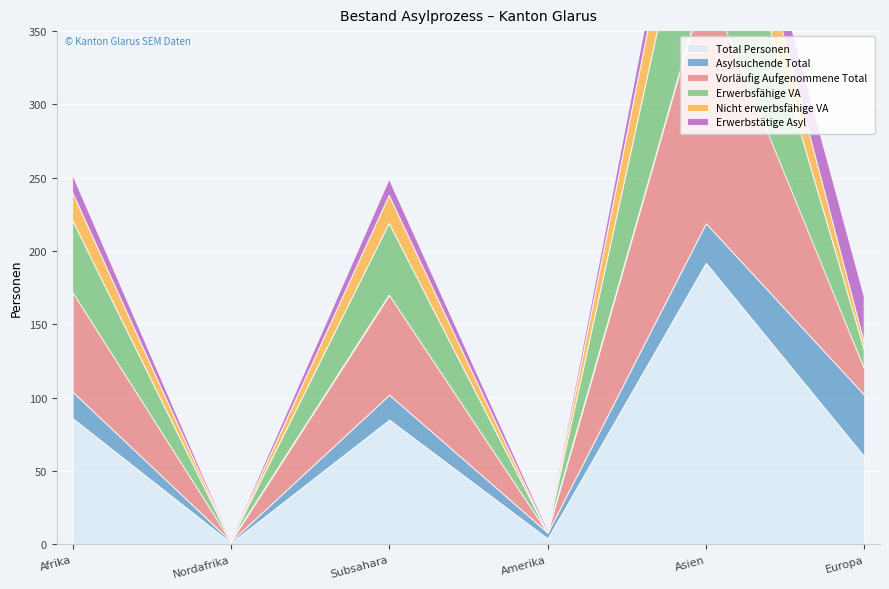

What is the spread (max minus min) of values at Afrika?

74